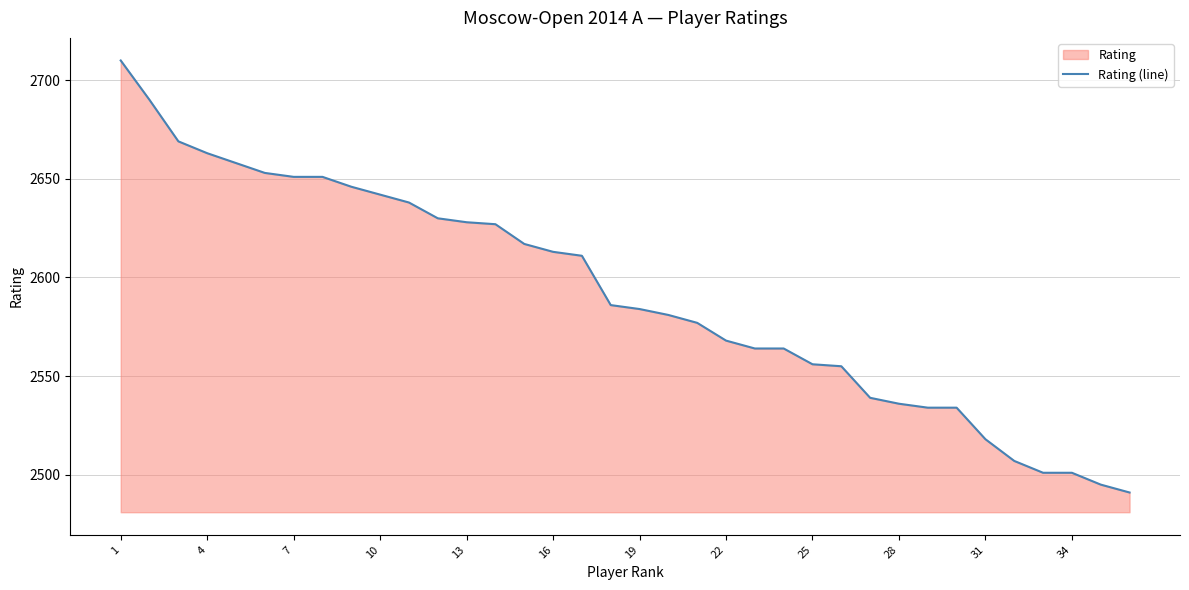

Which label corresponds to the largest value in the chart?

1